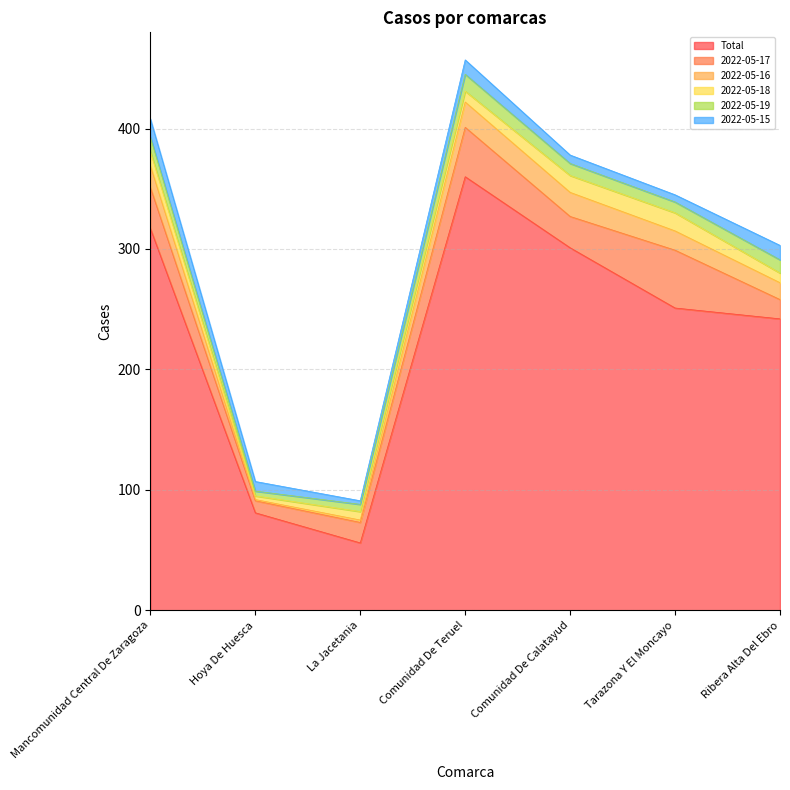

Is it true that 2022-05-19 equals 2 at Tarazona Y El Moncayo?

False